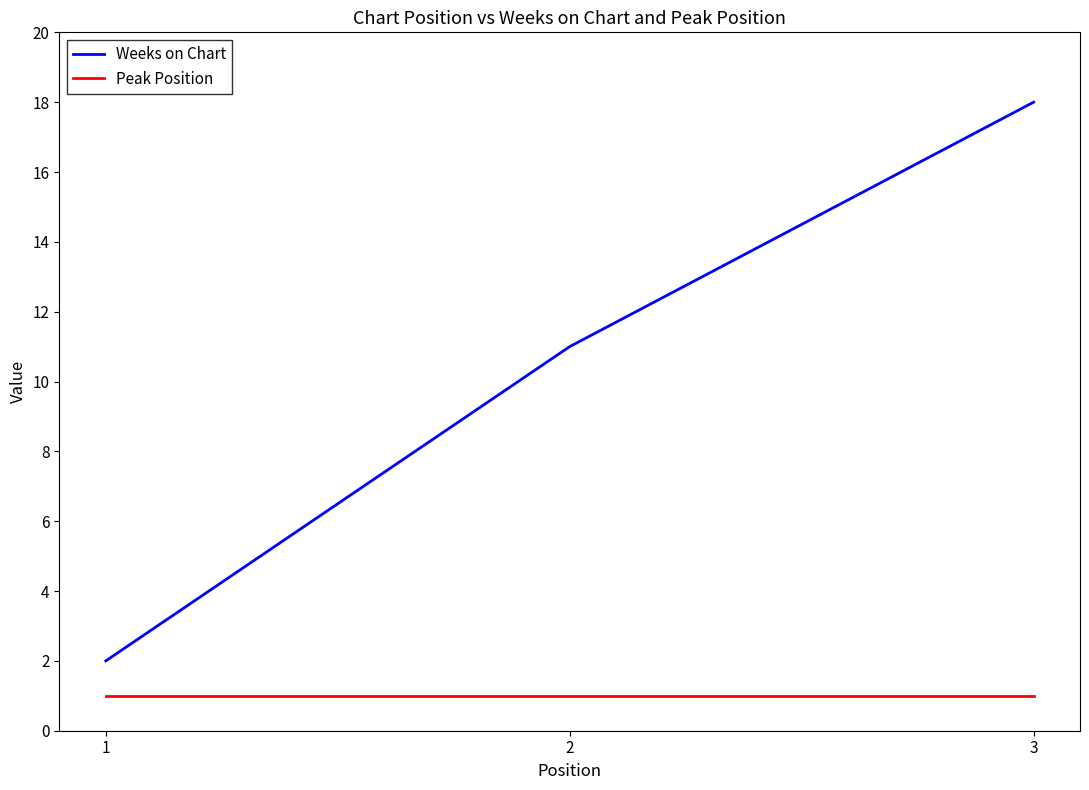

Is it true that Peak Position equals 1 at 1?

True